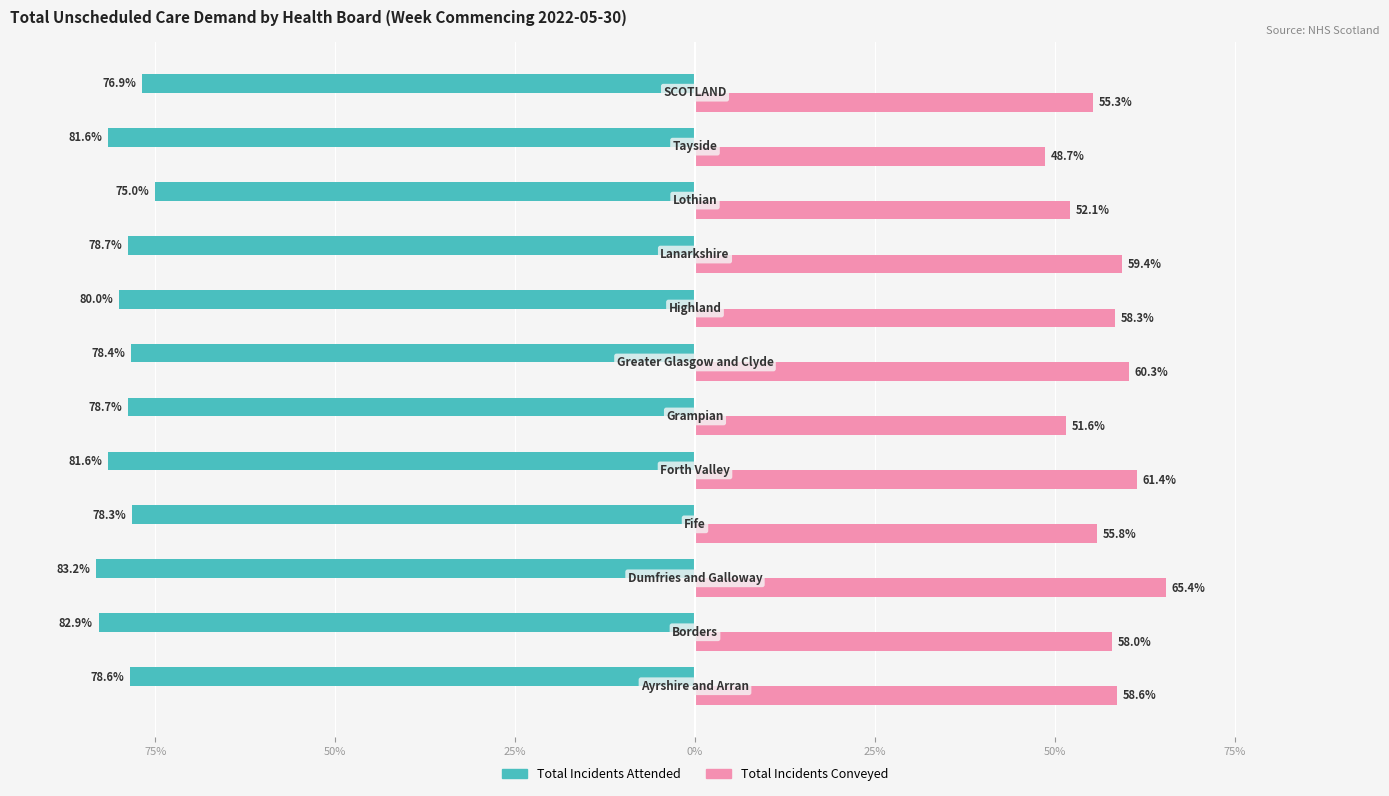

Which series has the widest spread of values?

Total Incidents Conveyed